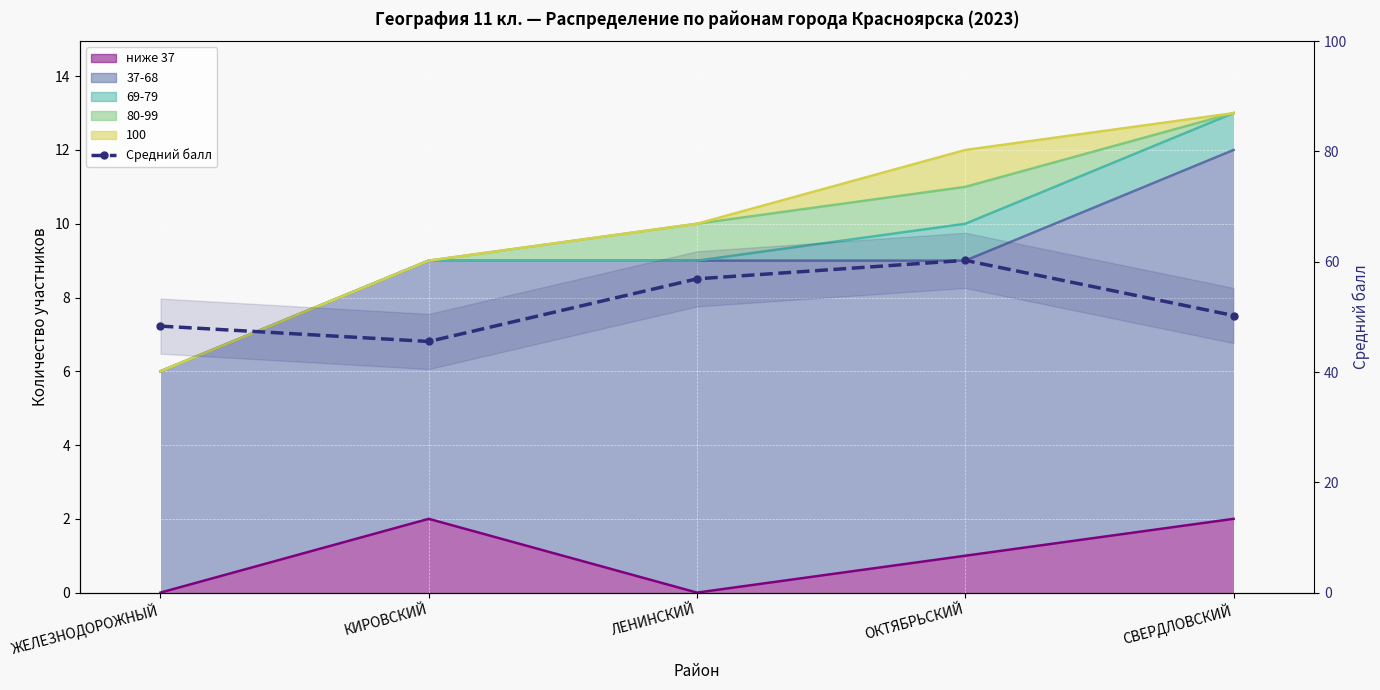

What is the label of the 4th point from the left?

ОКТЯБРЬСКИЙ